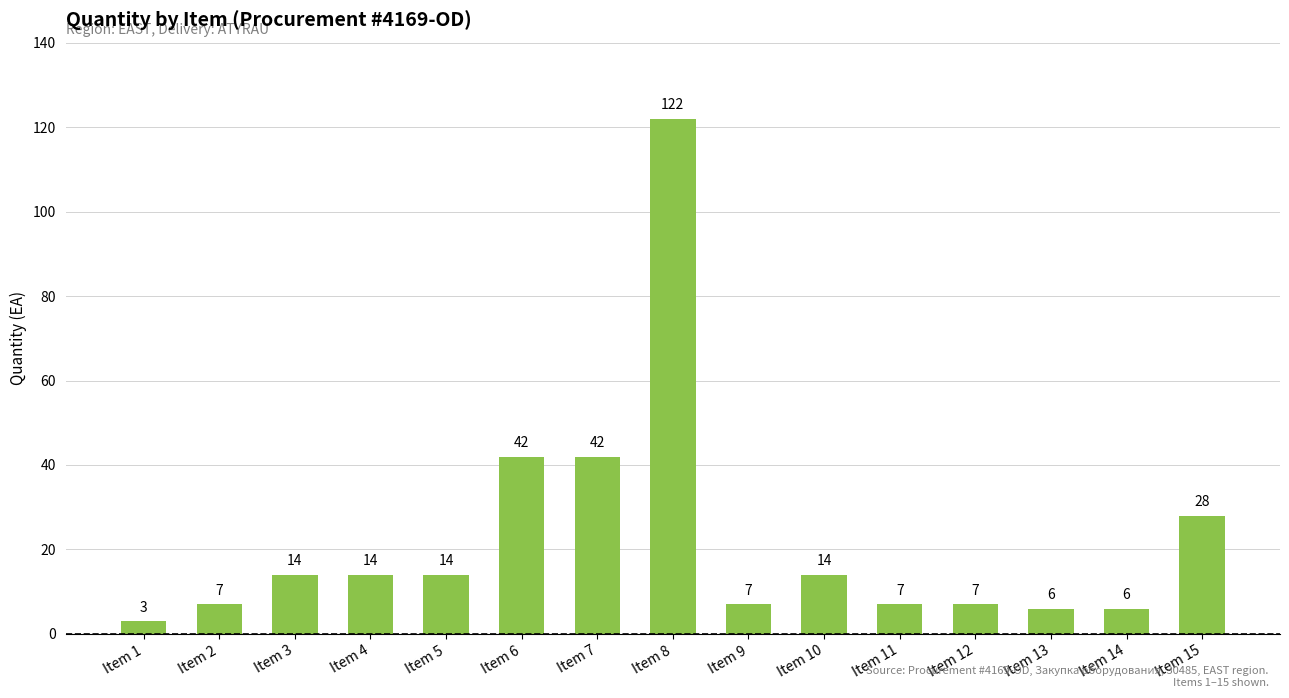

How many categories are shown in the chart?

15